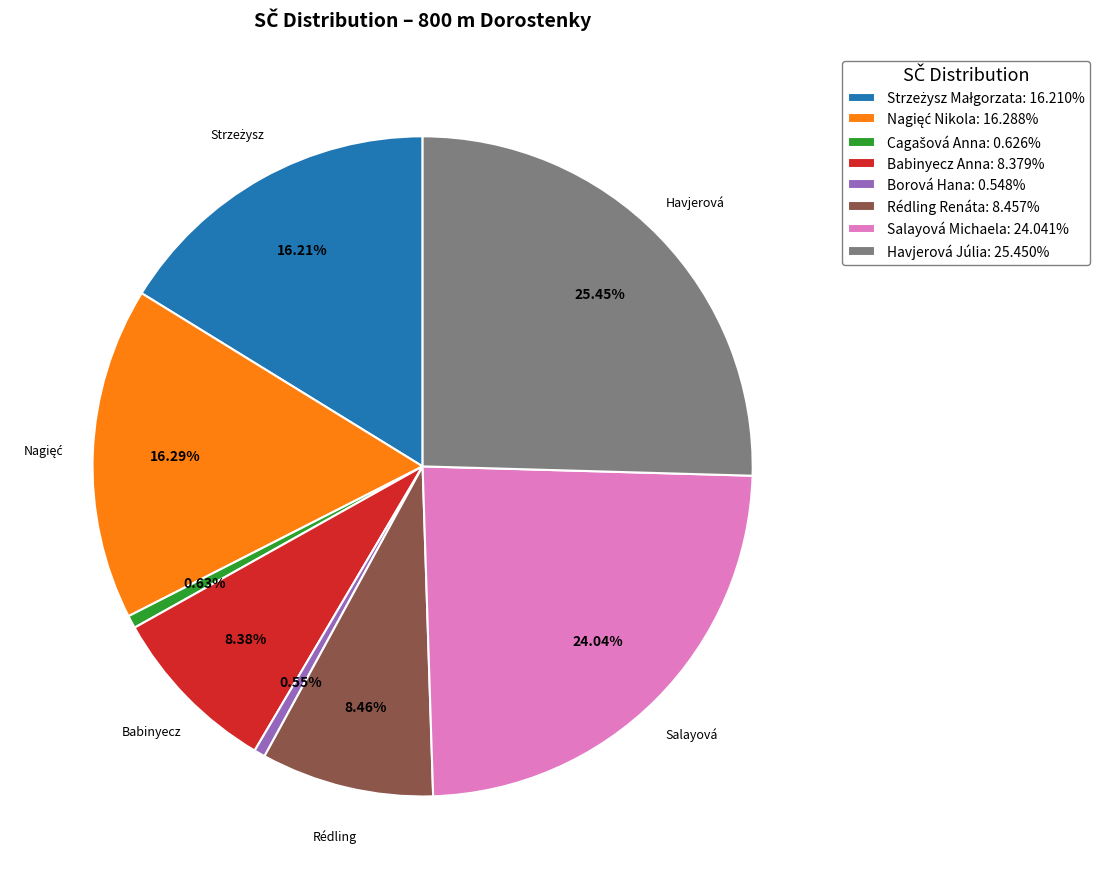

What is the ratio of the value at Babinyecz Anna to the value at Havjerová Júlia?

0.3